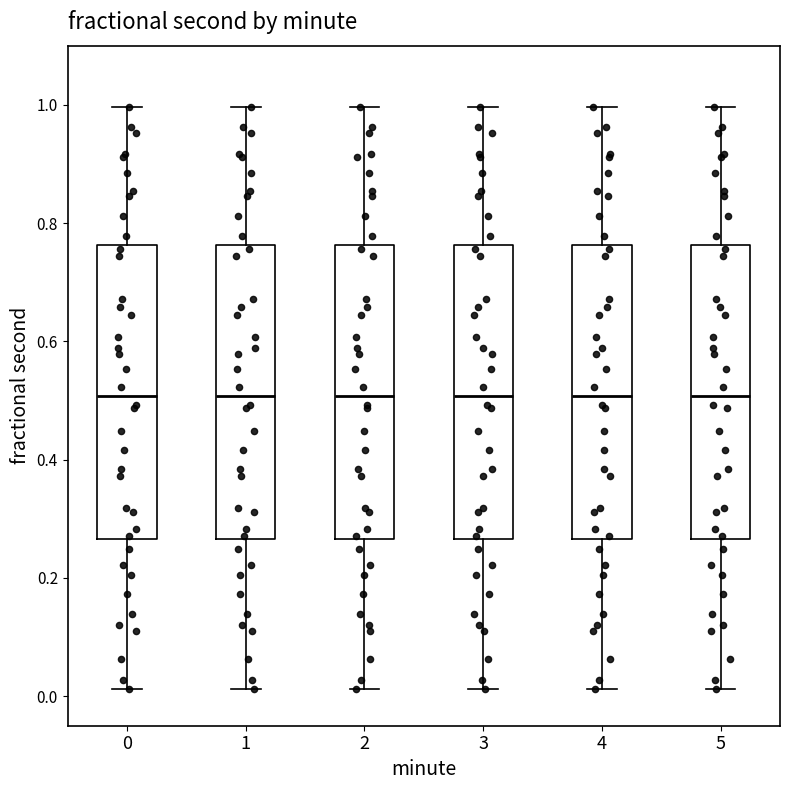

Reading left to right, transcribe this box plot: for each box, give where its median line is, the range the box spans, and where its two whiskers end, as read against the y-axis. The values are not printed on the chart, so give them approximately, as read against the axis.

0: median 0.50, box 0.26 to 0.76, whiskers 0.02 to 1.00
1: median 0.50, box 0.26 to 0.76, whiskers 0.02 to 1.00
2: median 0.50, box 0.26 to 0.76, whiskers 0.02 to 1.00
3: median 0.50, box 0.26 to 0.76, whiskers 0.02 to 1.00
4: median 0.50, box 0.26 to 0.76, whiskers 0.02 to 1.00
5: median 0.50, box 0.26 to 0.76, whiskers 0.02 to 1.00